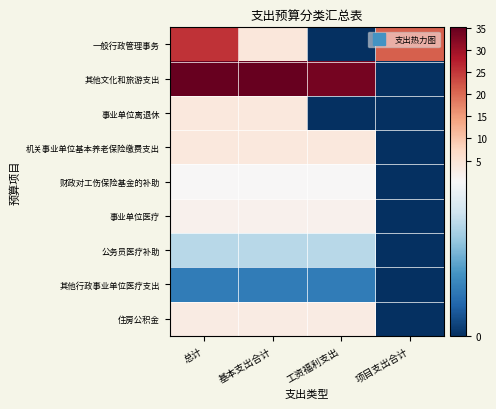

Between 基本支出合计 and 项目支出合计, which series saw the biggest shift?

其他文化和旅游支出